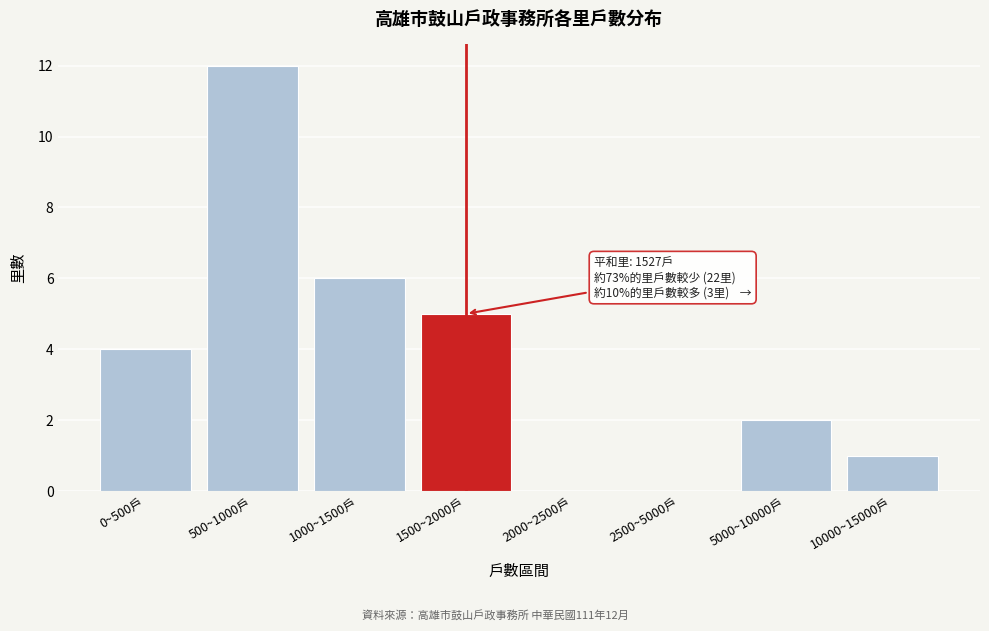

Reading left to right, extract all data points from this chart.

0~500戶=4	500~1000戶=12	1000~1500戶=6	1500~2000戶=5	2000~2500戶=0	2500~5000戶=0	5000~10000戶=2	10000~15000戶=1